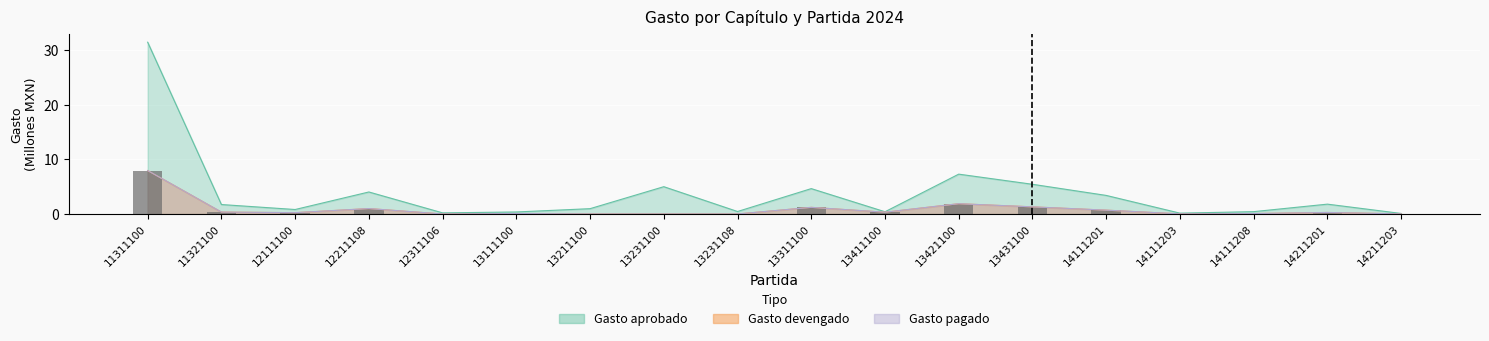

At how many categories does at least one series exceed 14?

1